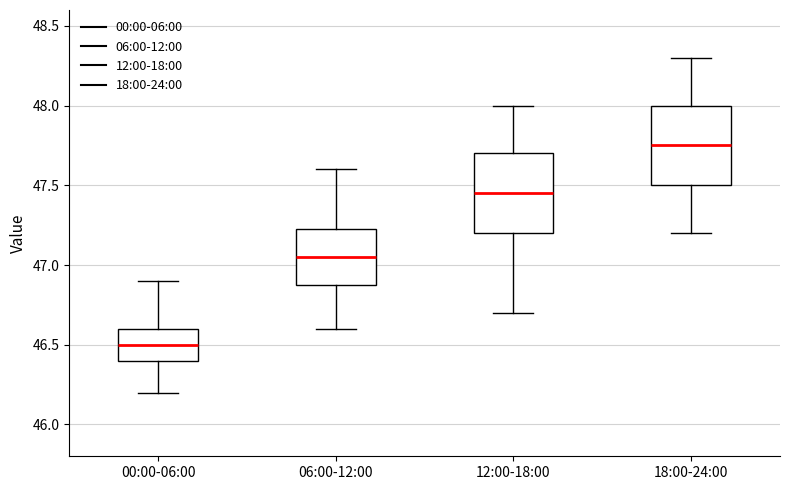

Reading left to right, read every box against the y-axis: the position of its median line, the range the box covers, and the ends of its whiskers. The values are not printed on the chart, so give them approximately, as read against the axis.

00:00-06:00: median 46.50, box 46.40 to 46.60, whiskers 46.20 to 46.90
06:00-12:00: median 47.05, box 46.90 to 47.25, whiskers 46.60 to 47.60
12:00-18:00: median 47.45, box 47.20 to 47.70, whiskers 46.70 to 48.00
18:00-24:00: median 47.75, box 47.50 to 48.00, whiskers 47.20 to 48.30